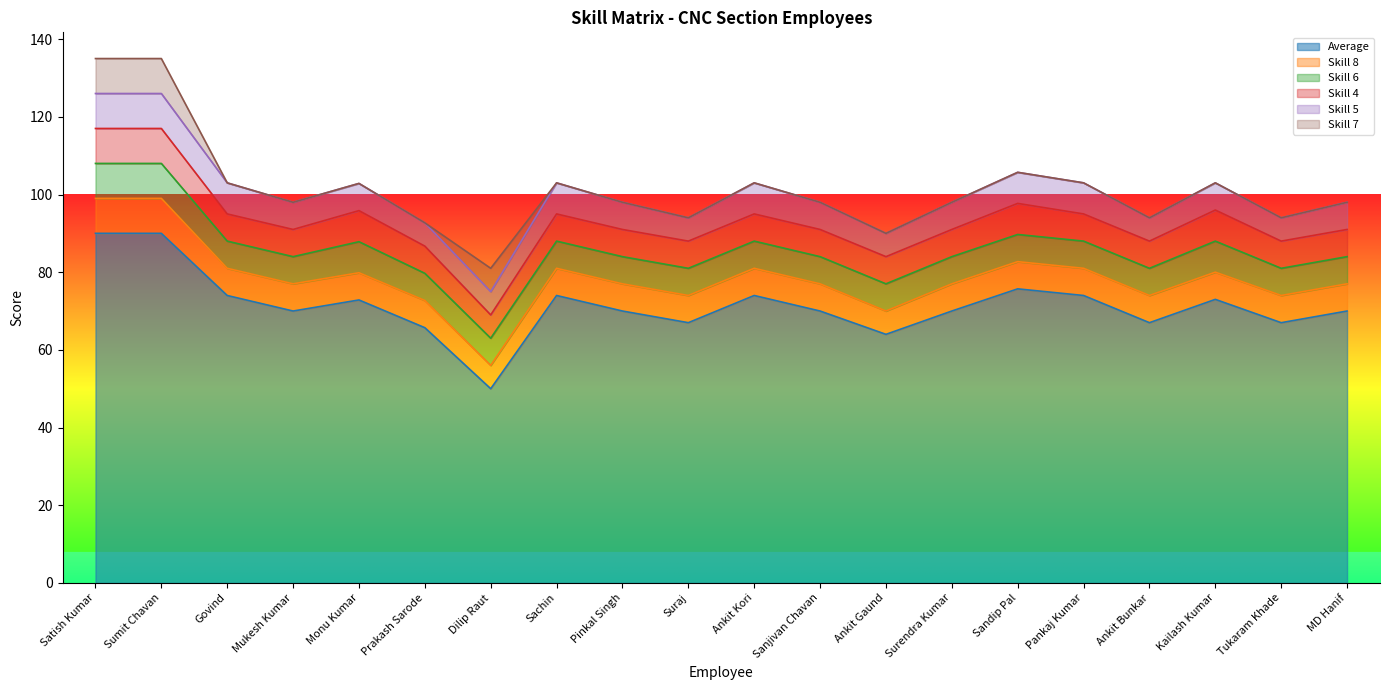

How many Skill 7 values are between 0 and 1?

17